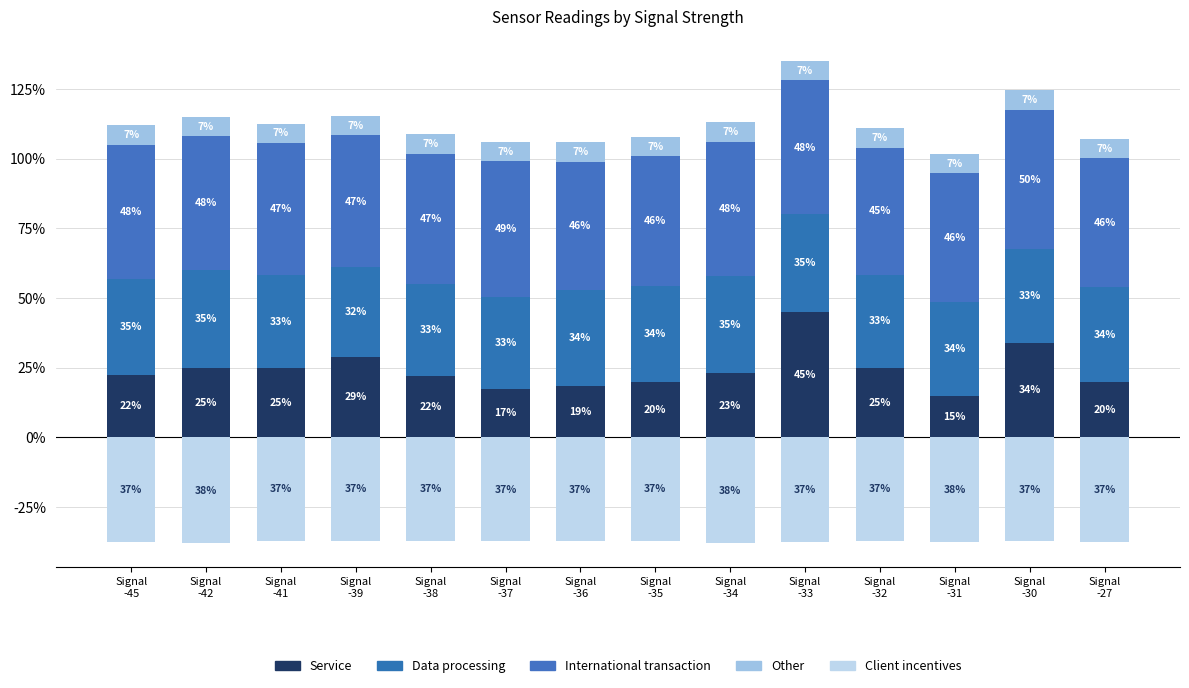

Where does the Data processing series first go above 34?

Signal
-45